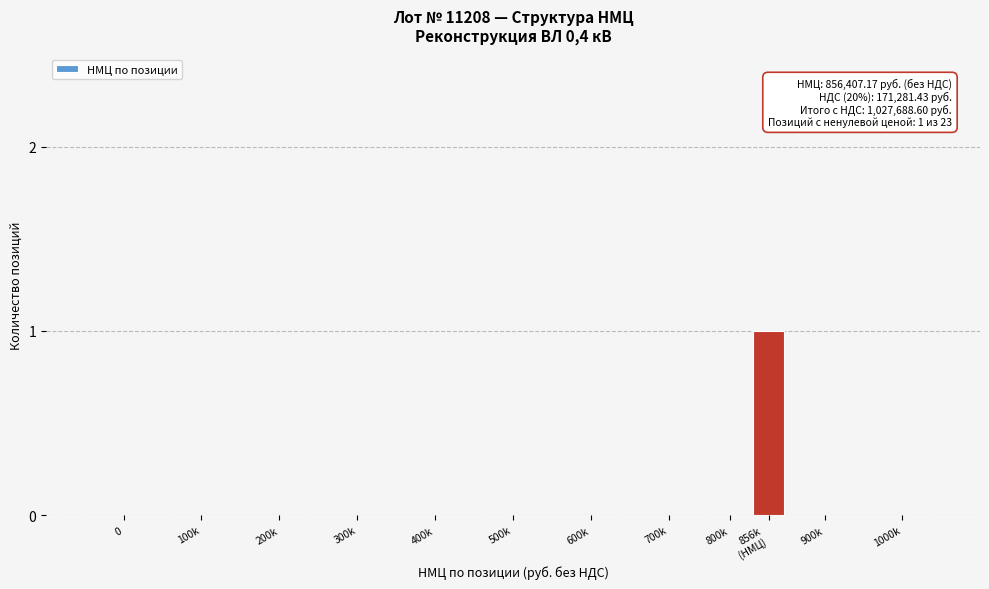

The value at 1000k is -1. True or false?

False